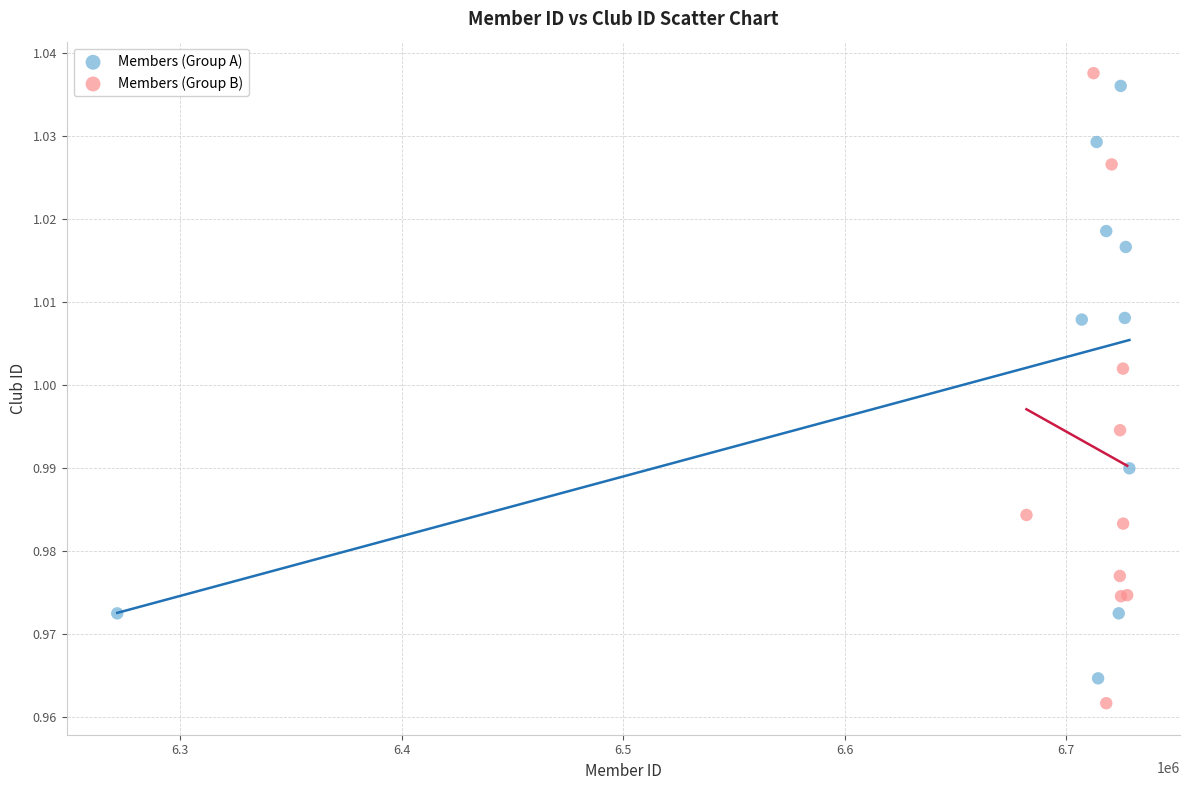

What are all the series names shown in the legend?

Members (Group A), Members (Group B)